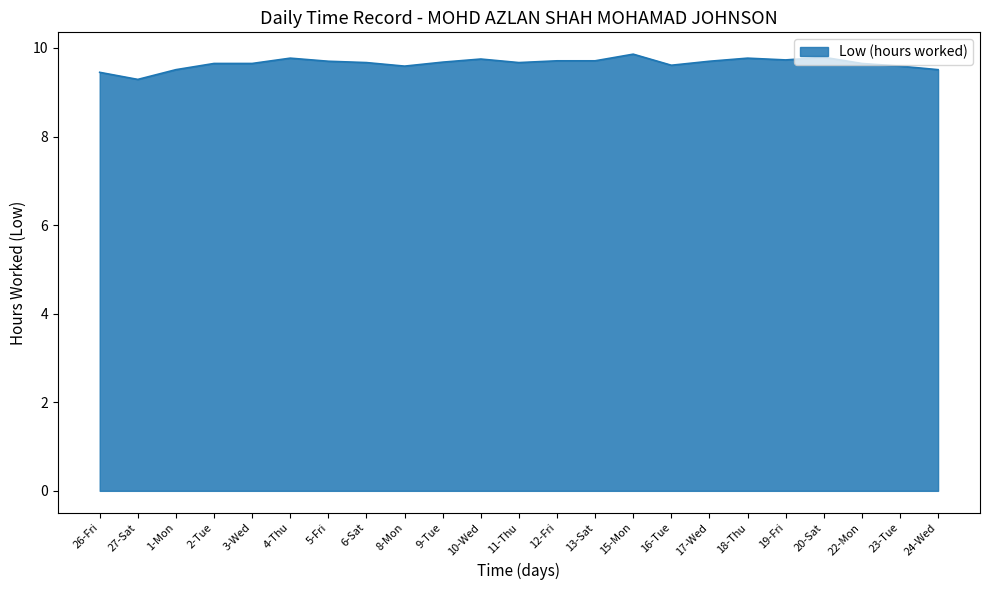

What is the sum of the values at 26-Fri and 18-Thu?

19.2